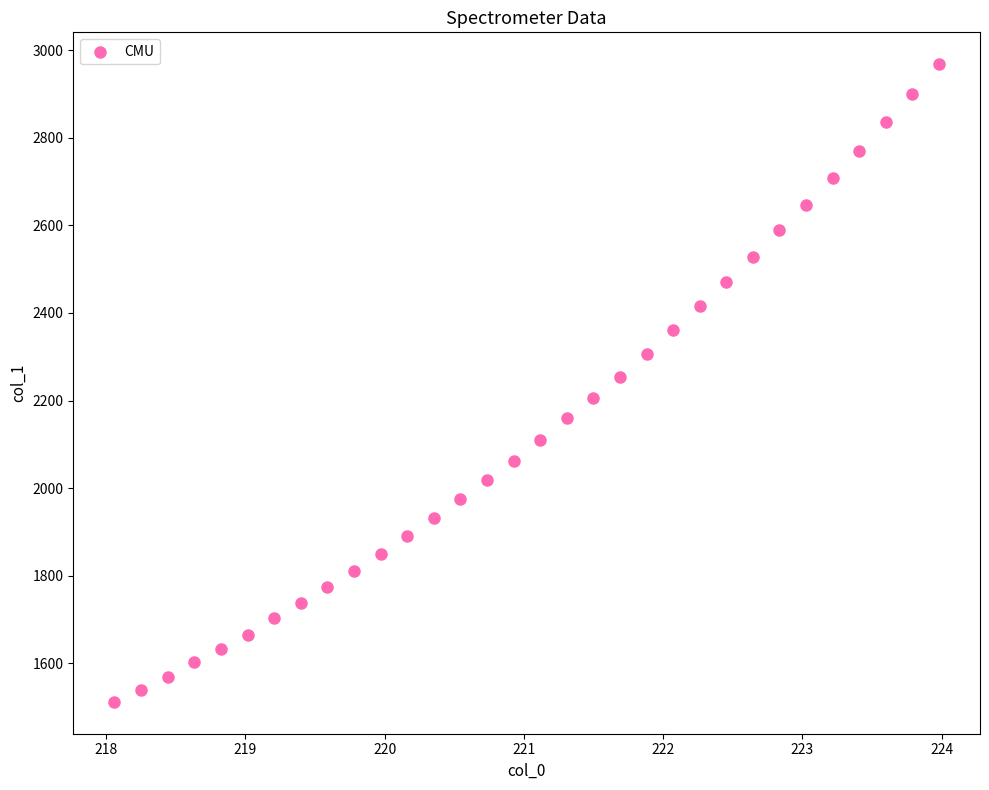

What is the range of Y values (max minus min)?

1455.9